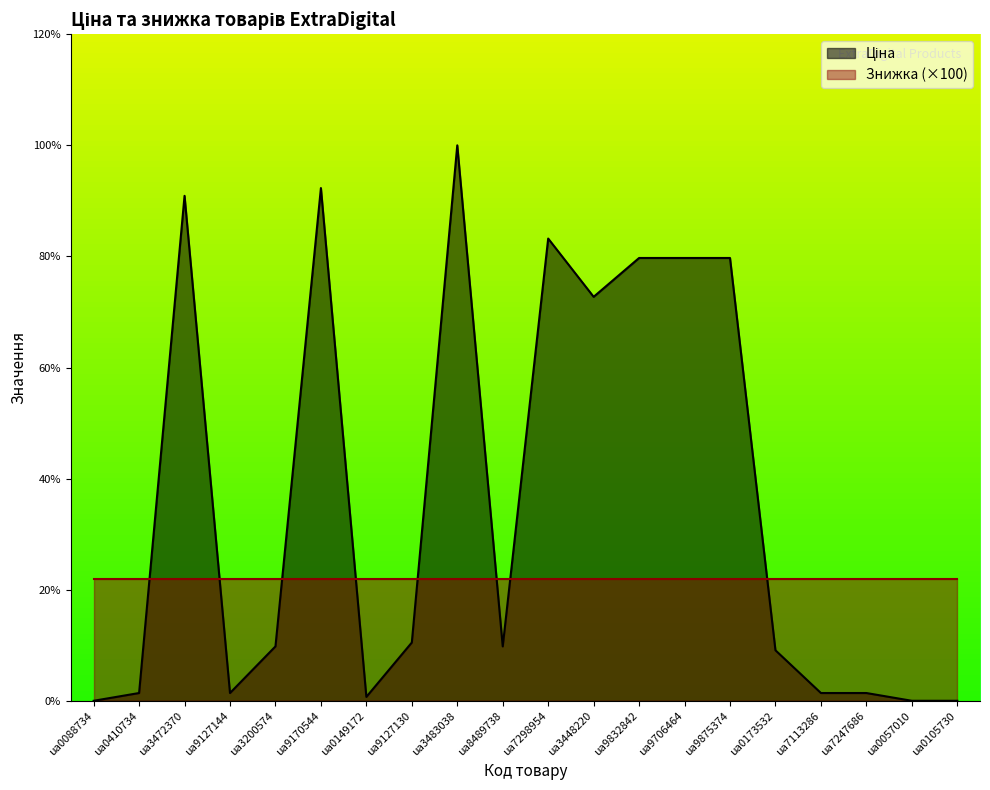

Where is the first local maximum?

ua3472370